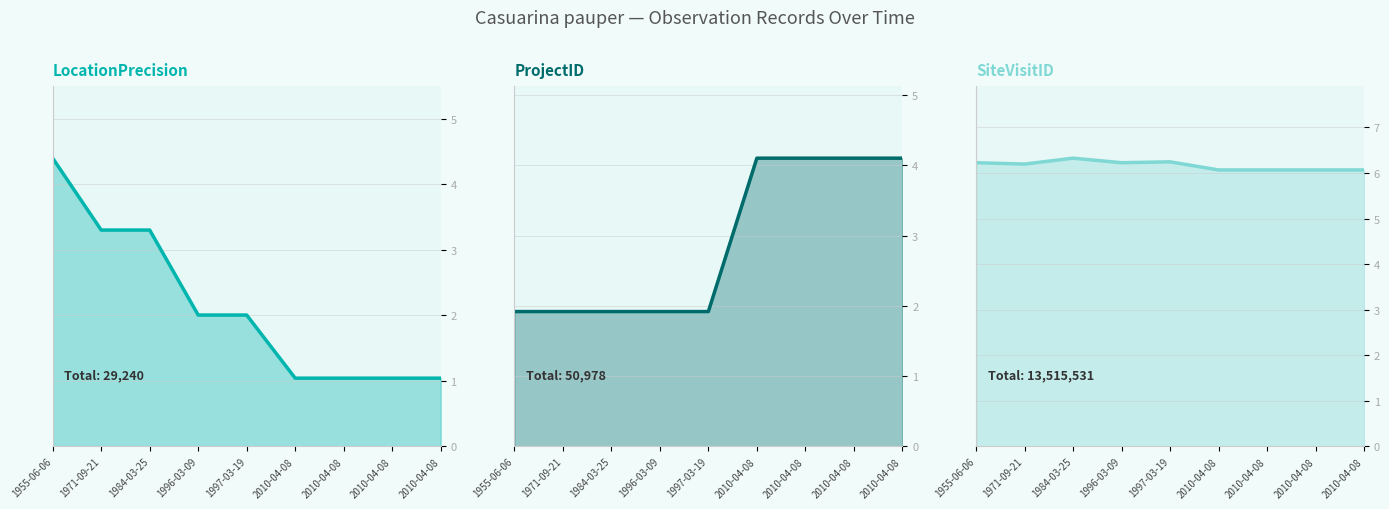

True or false: LocationPrecision and SiteVisitID intersect in this chart.

False